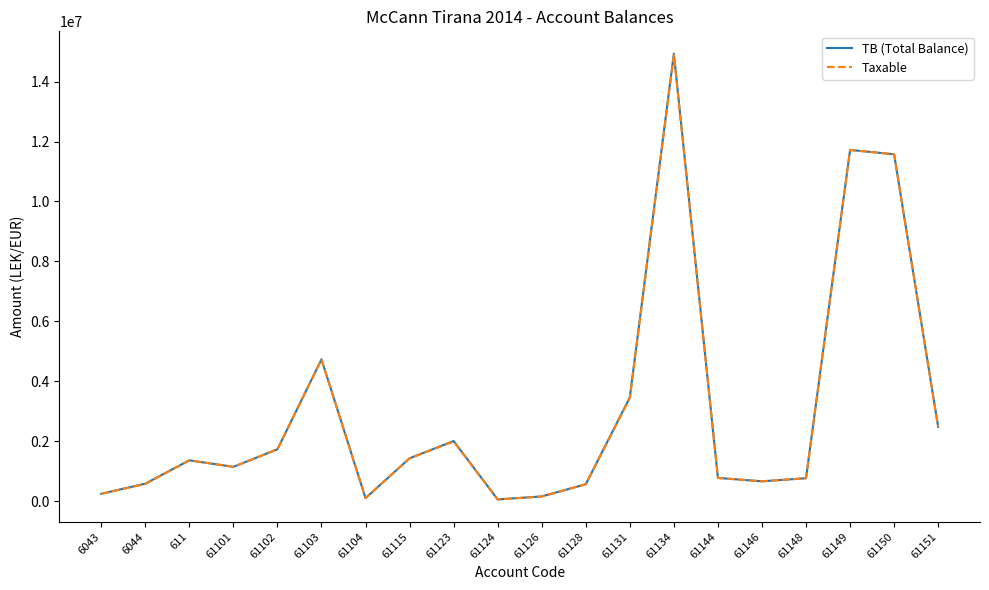

Which series has the largest range (max minus min)?

TB (Total Balance)